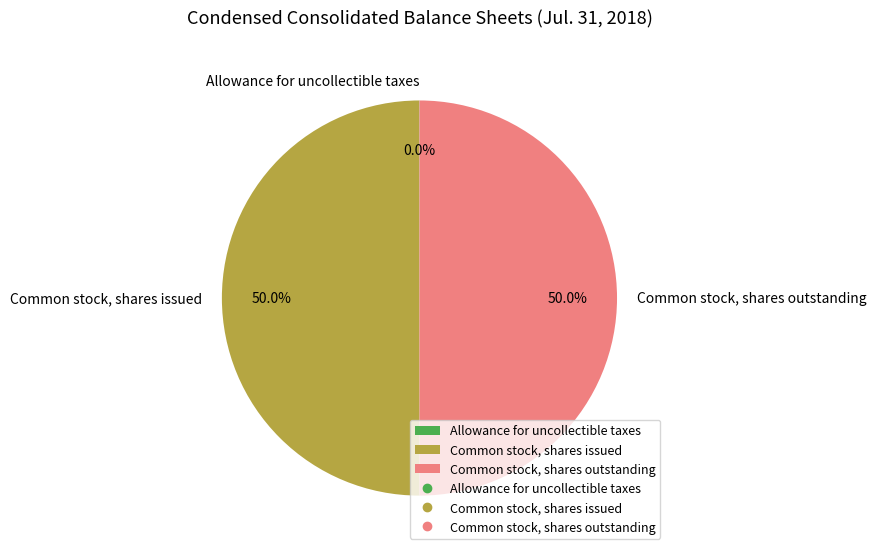

Approximately how many times larger is the value at Common stock, shares issued compared to Common stock, shares outstanding?

1.0